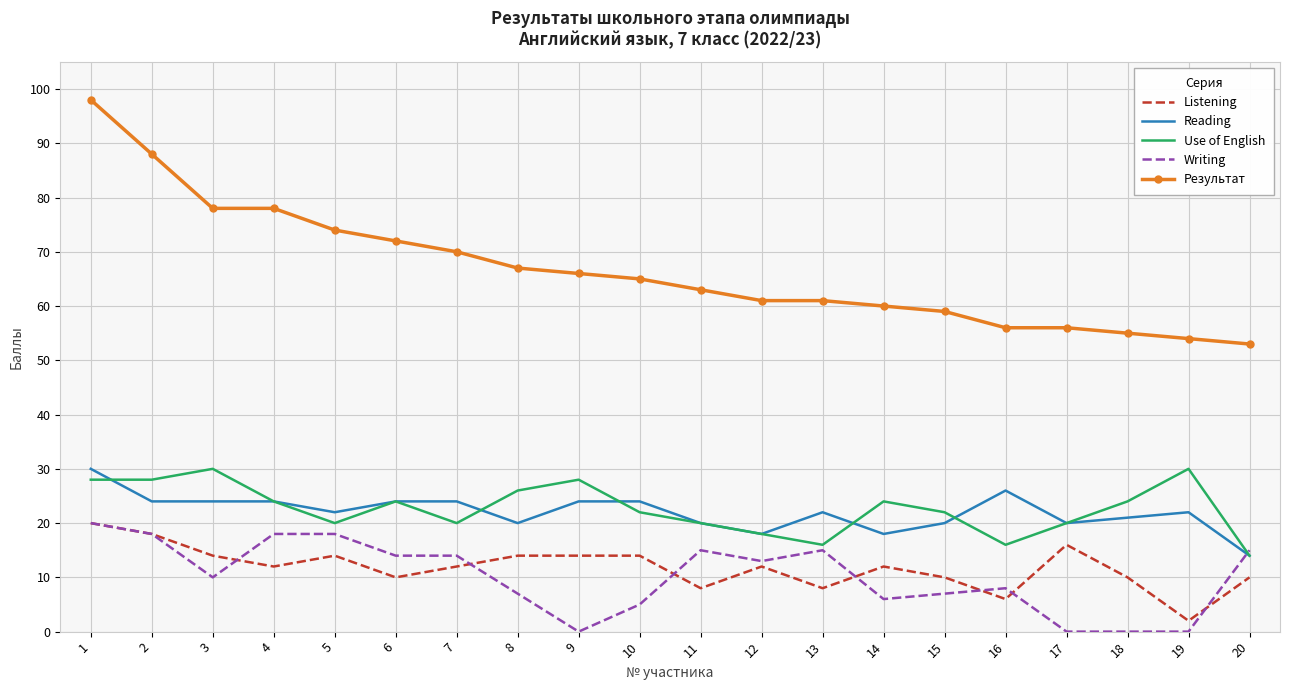

At which label does Reading first exceed 22?

1